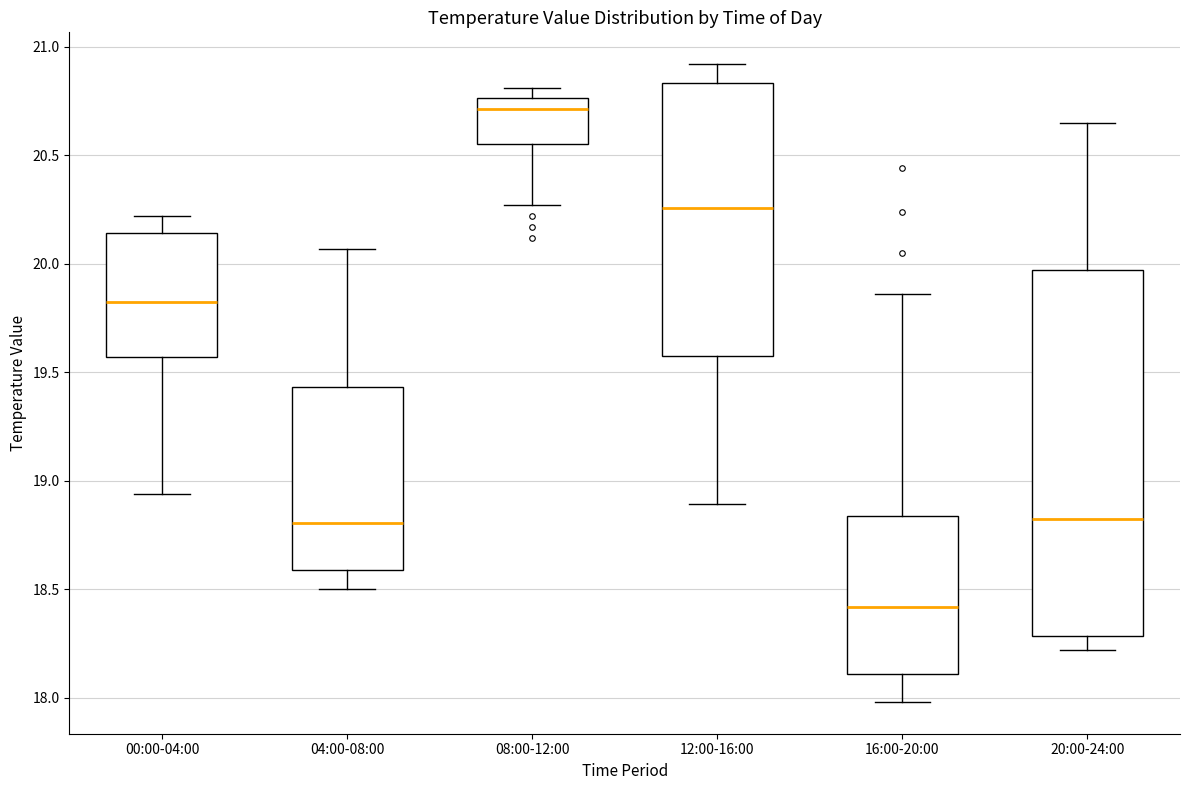

Reading left to right, transcribe this box plot: for each box, give where its median line is, the range the box spans, and where its two whiskers end, as read against the y-axis. The values are not printed on the chart, so give them approximately, as read against the axis.

00:00-04:00: median 19.85, box 19.55 to 20.15, whiskers 18.95 to 20.20
04:00-08:00: median 18.80, box 18.60 to 19.45, whiskers 18.50 to 20.05
08:00-12:00: median 20.70, box 20.55 to 20.75, whiskers 20.25 to 20.80
12:00-16:00: median 20.25, box 19.55 to 20.85, whiskers 18.90 to 20.90
16:00-20:00: median 18.40, box 18.10 to 18.85, whiskers 18.00 to 19.85
20:00-24:00: median 18.85, box 18.30 to 19.95, whiskers 18.20 to 20.65